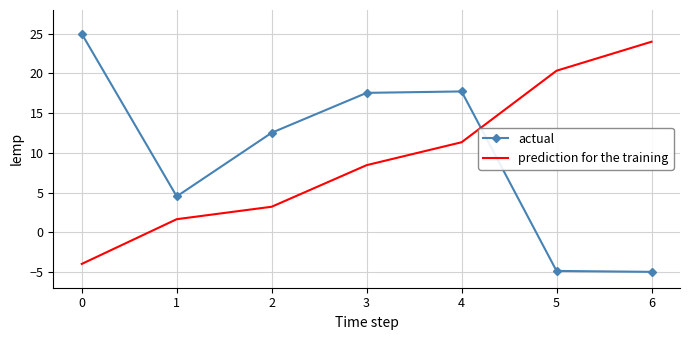

Is the value of actual at 0 greater than the value of prediction for the training at 4?

Yes